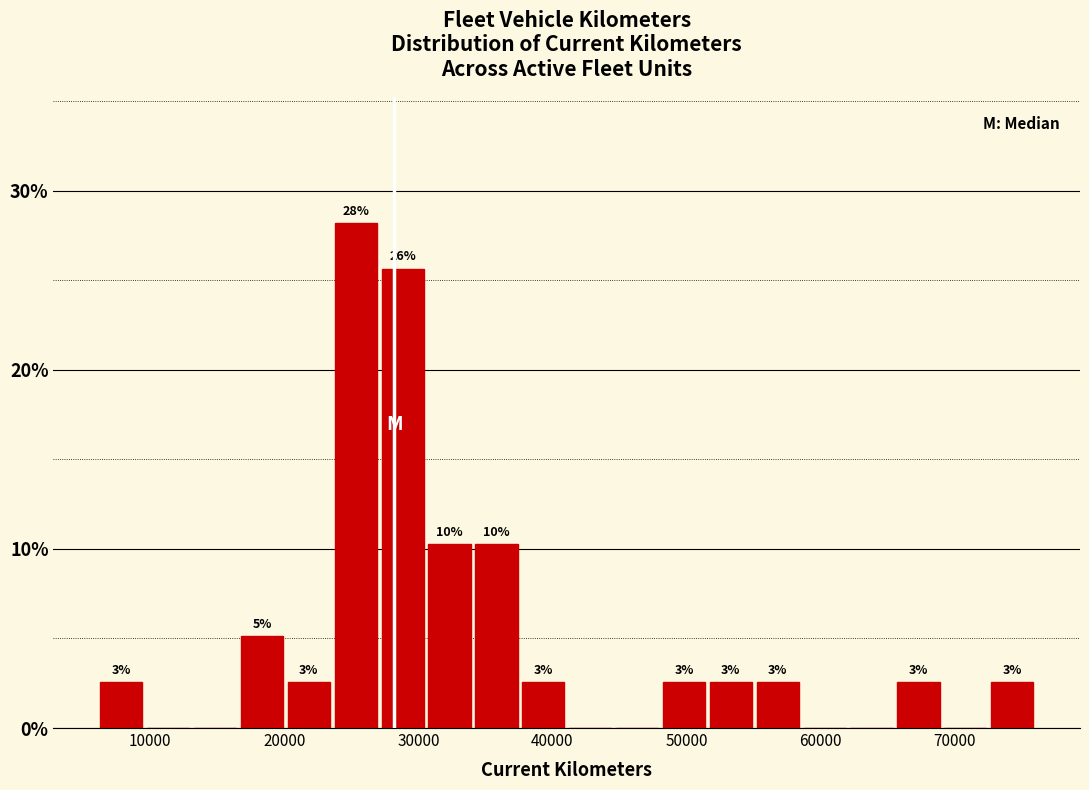

Around what value on the x-axis is the tallest bar? Give the approximate position of its centre, as read against the axis.

25000